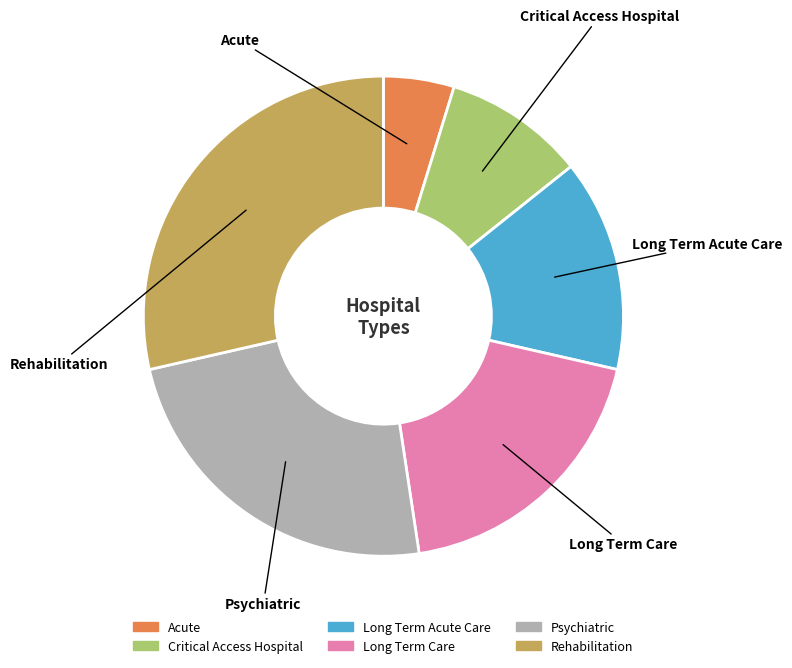

Which category has the biggest portion of the pie?

Rehabilitation